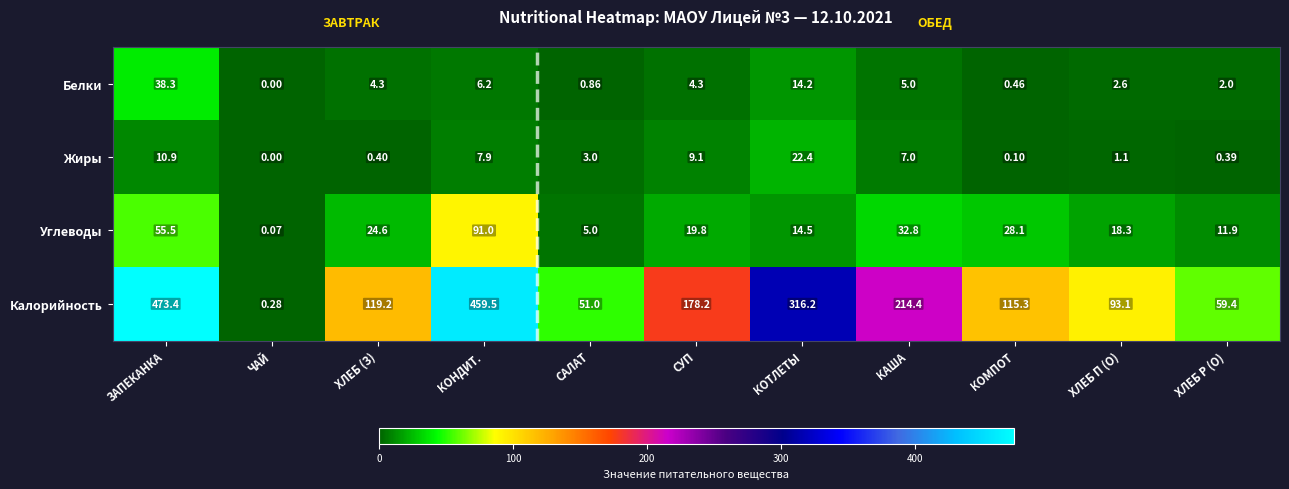

At which category is the sum across all series the highest?

ЗАПЕКАНКА